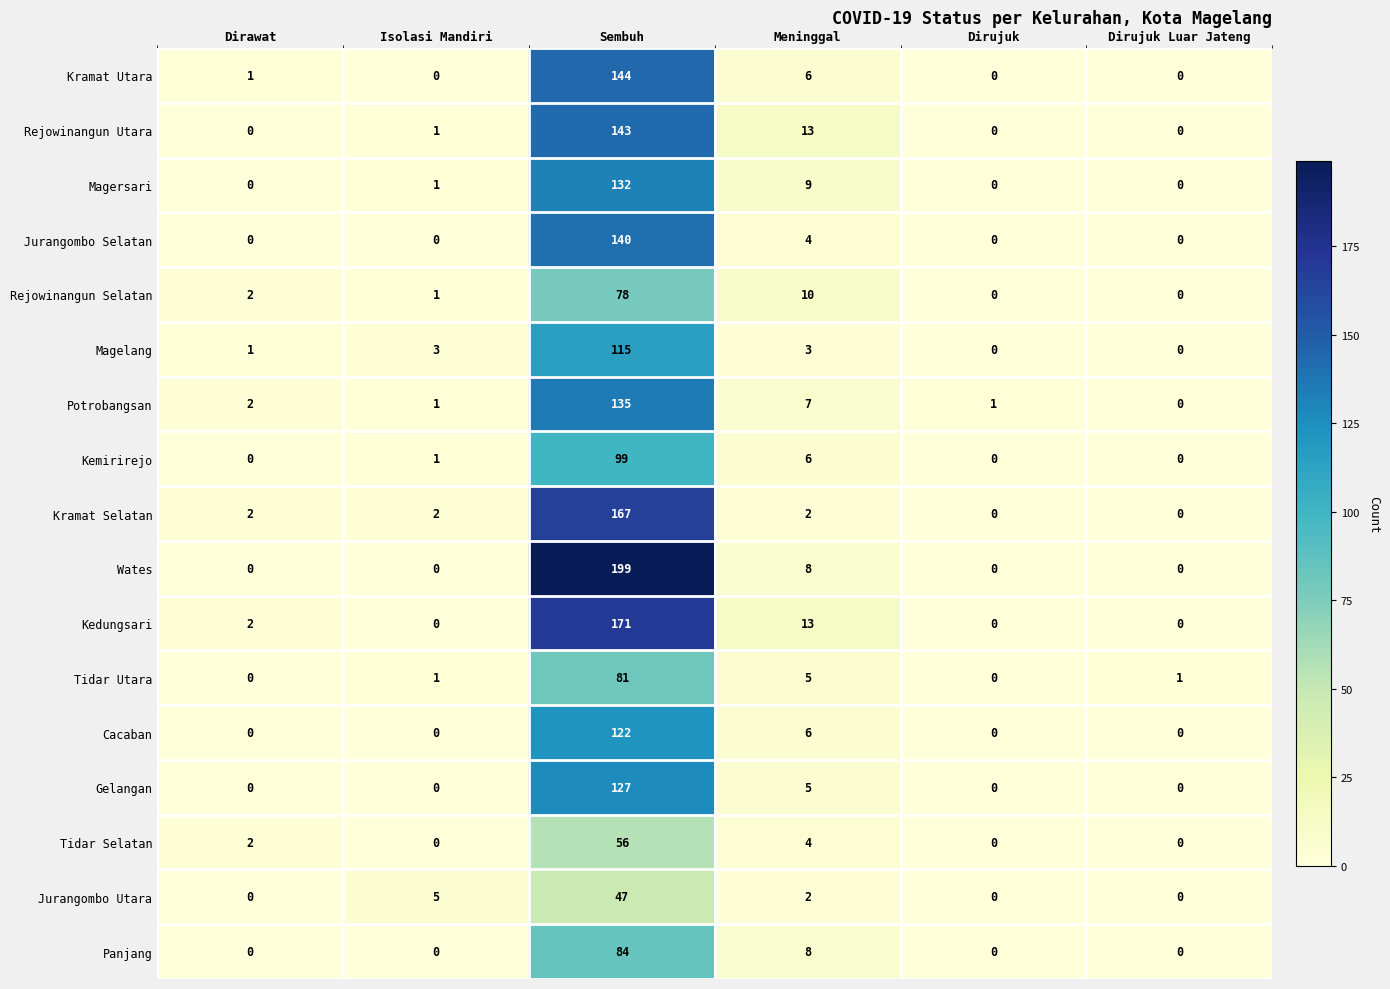

What is the total value across all series at Dirujuk Luar Jateng?

1